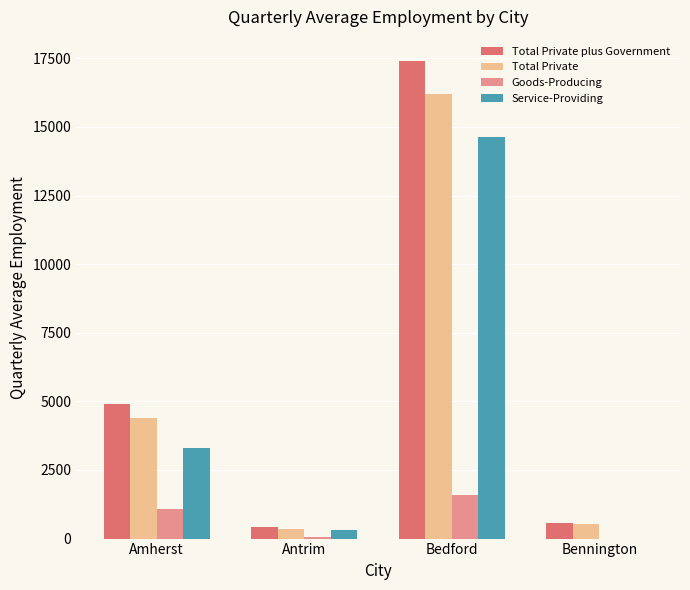

What is the sum of all Goods-Producing values?

2708